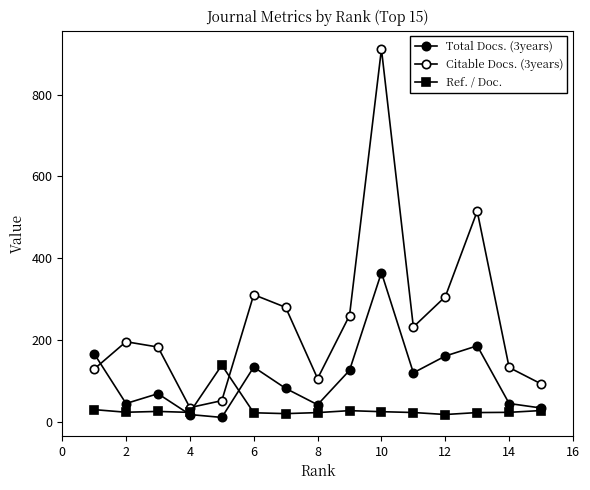

Which series has the largest range (max minus min)?

Citable Docs. (3years)